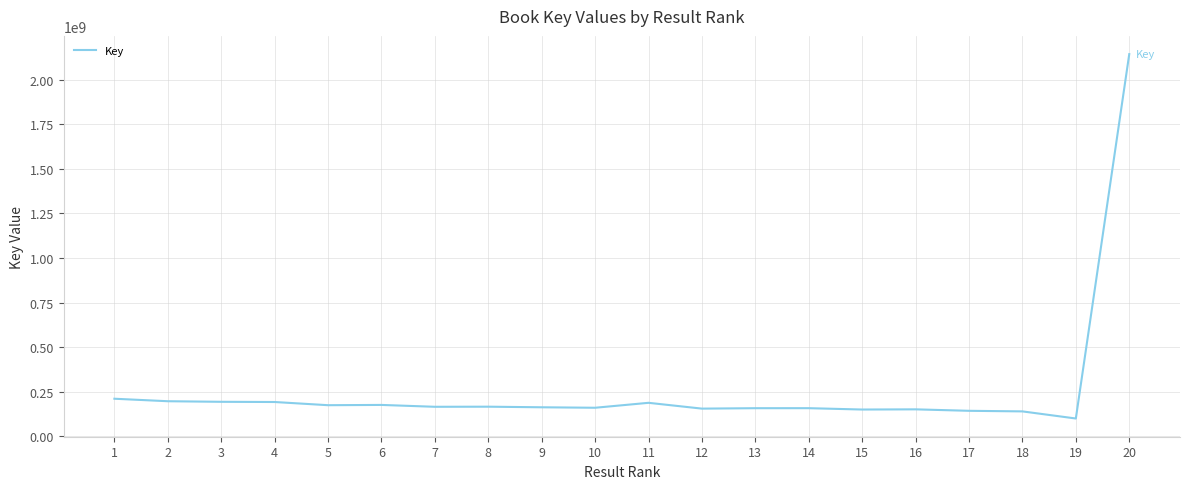

What is the approximate value at 12, to the nearest 50?

156000000